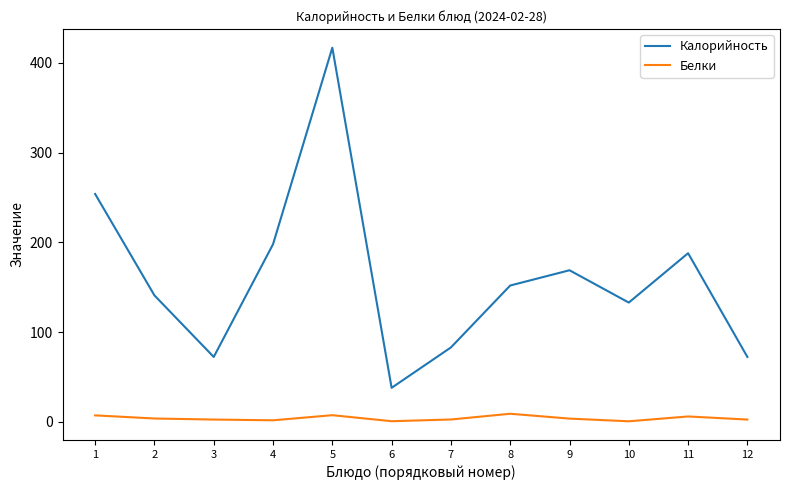

What is the minimum value for Калорийность?

38.0